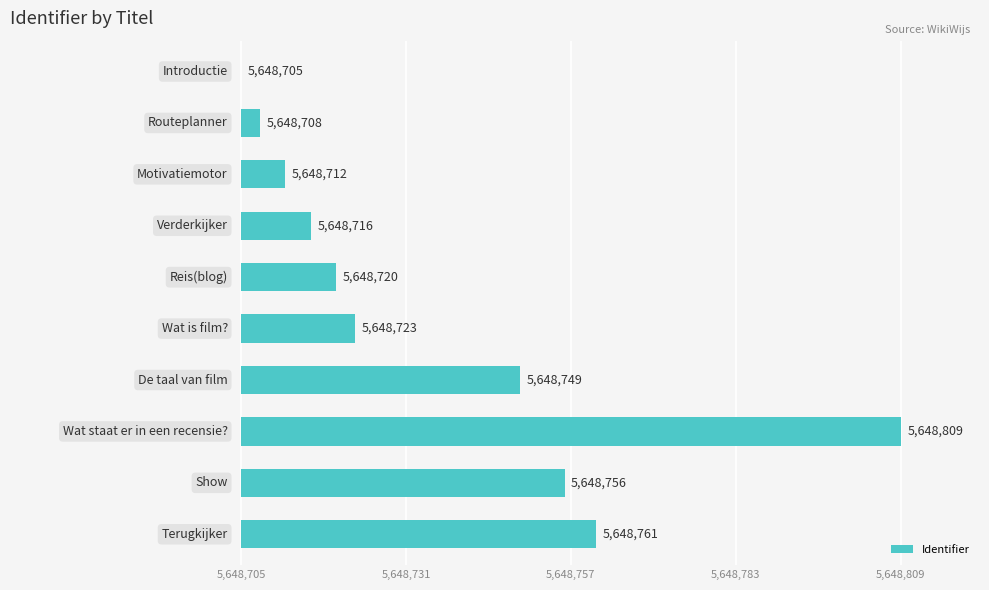

Are the bars horizontal?

Yes